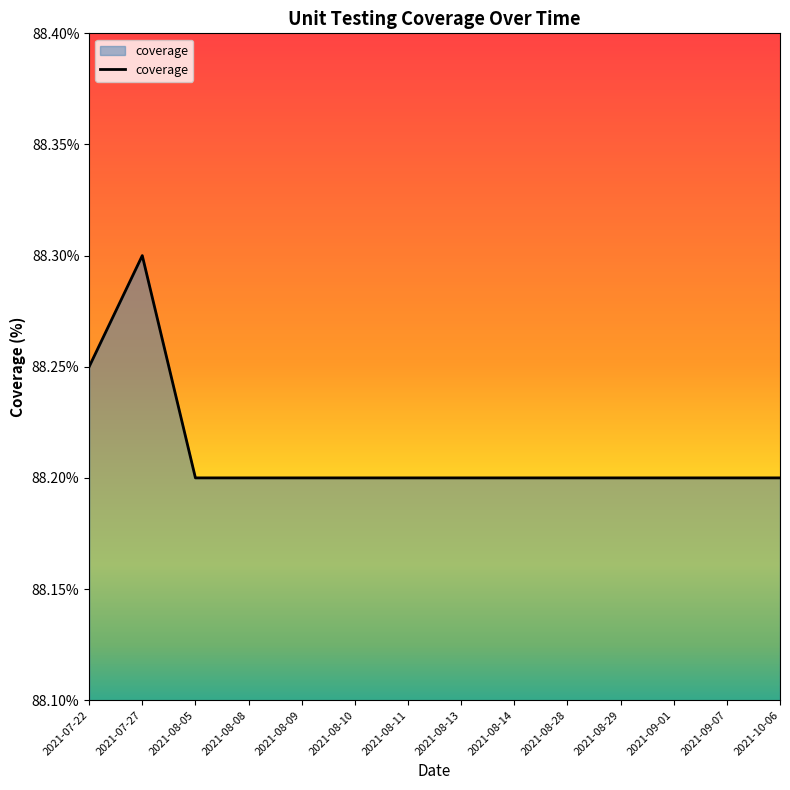

What position from the right is 2021-08-11?

8